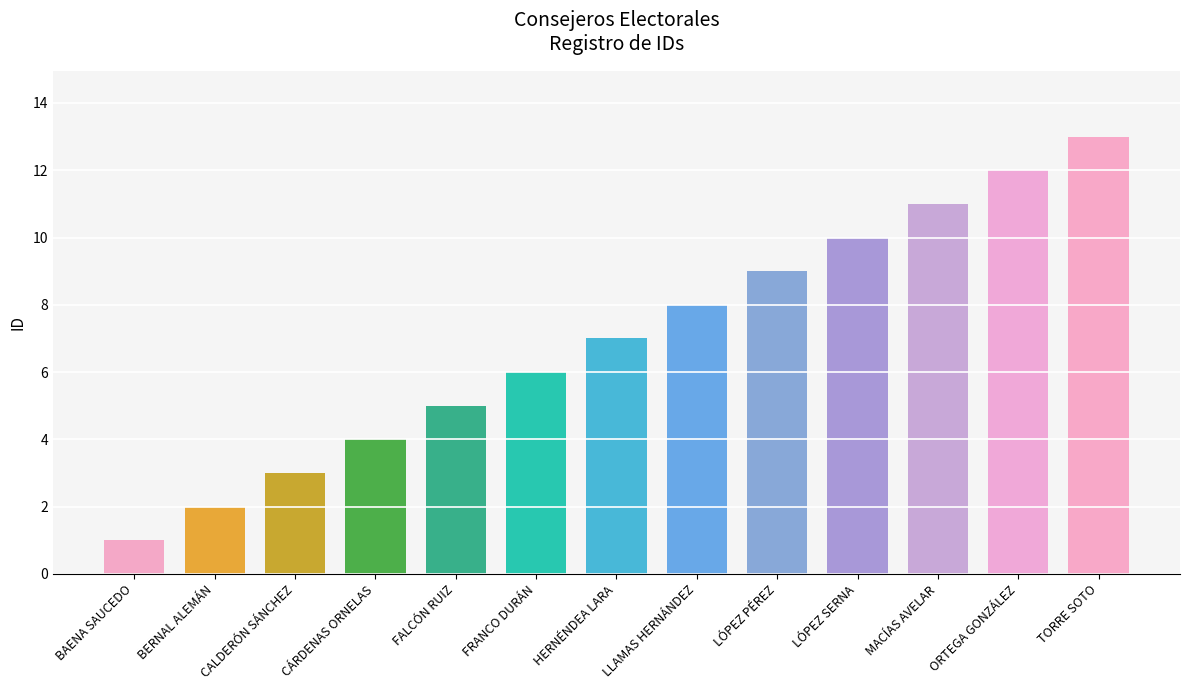

What is the ratio of the value at LÓPEZ PÉREZ to the value at FRANCO DURÁN?

1.5